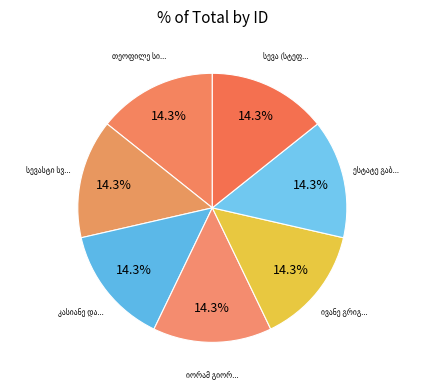

Which category has the biggest portion of the pie?

კასიანე დავითის ძე გვარჯალაძე